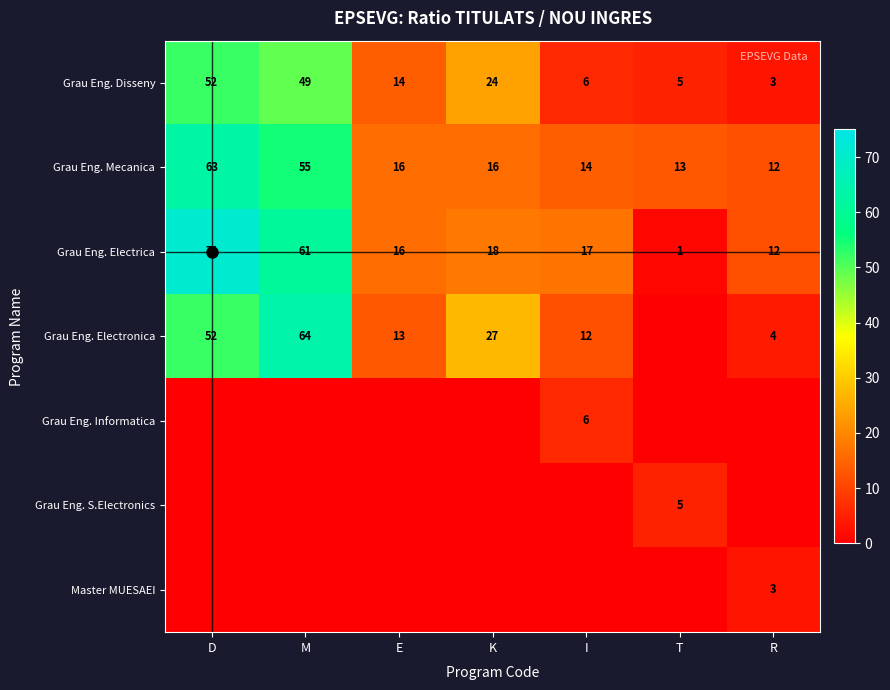

What is the sum of the Grau Eng. Electrica values at E and K?

34